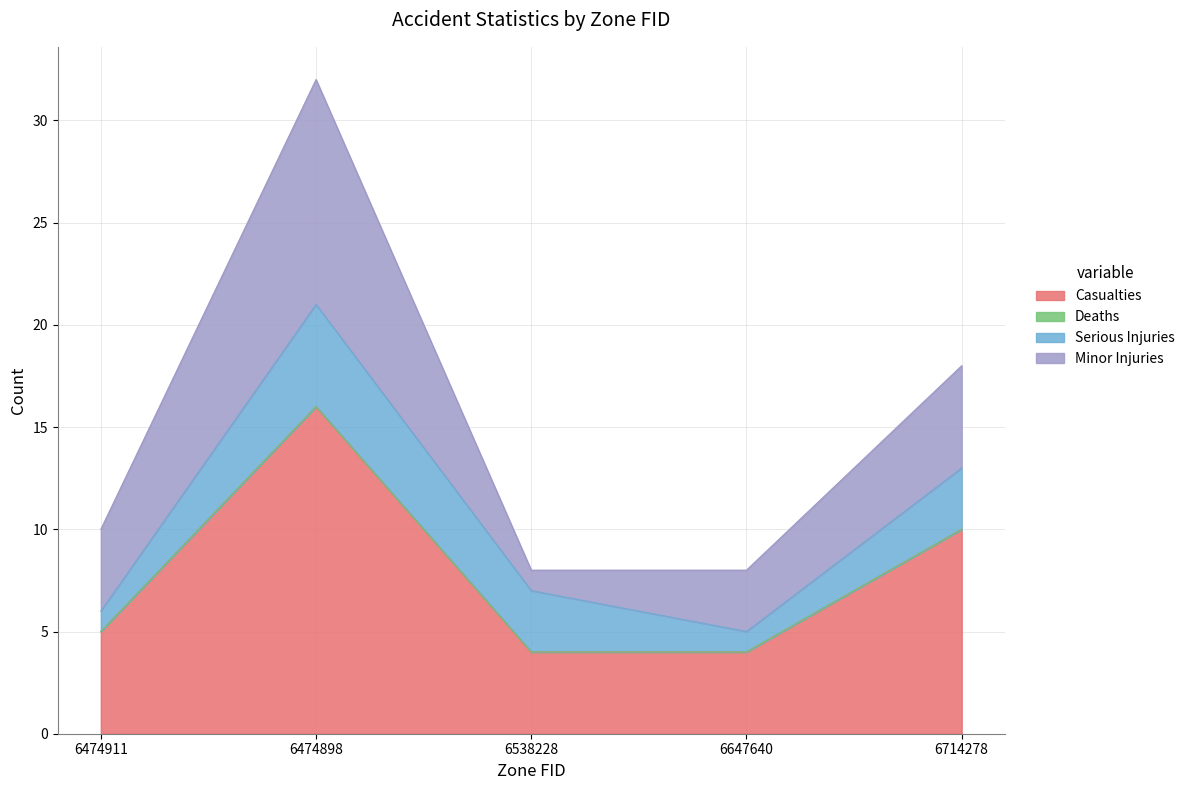

What is the difference between the highest and lowest values at 6538228?

4